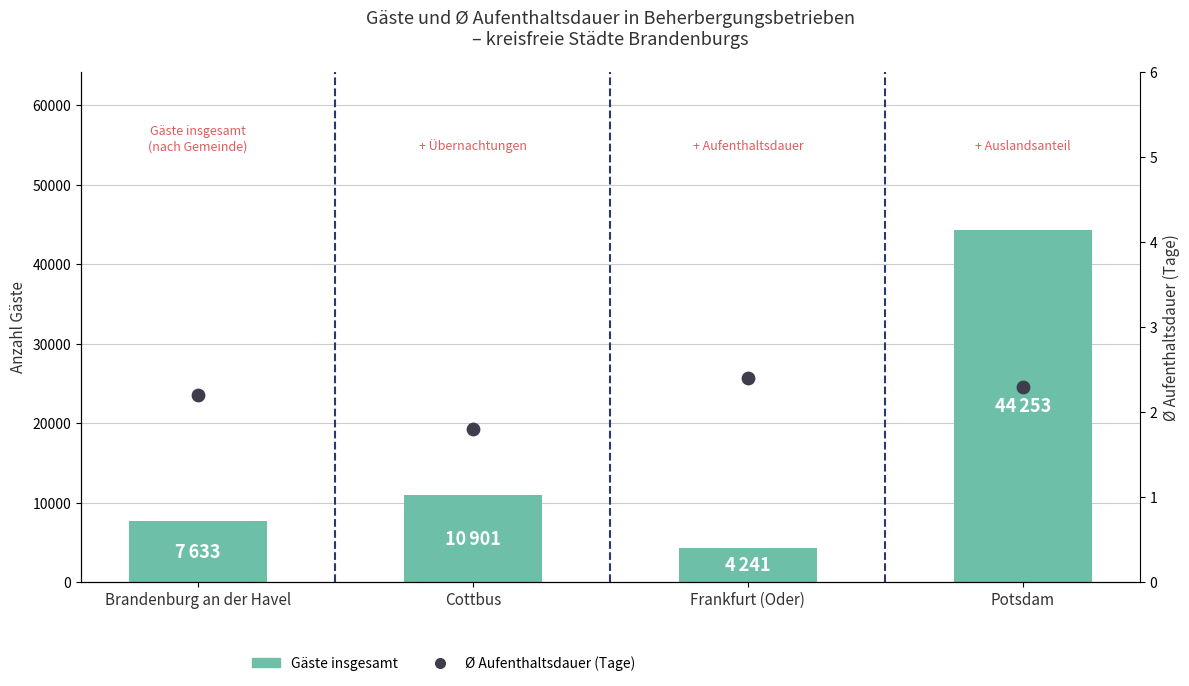

Which series contains the lowest Y value?

Ø Aufenthaltsdauer (Tage)